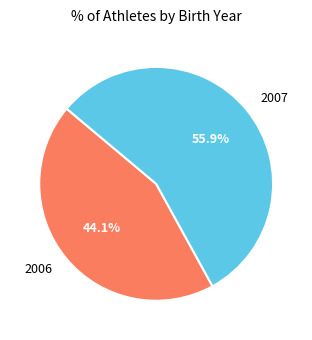

To the nearest percent, what is the average slice percentage?

50%